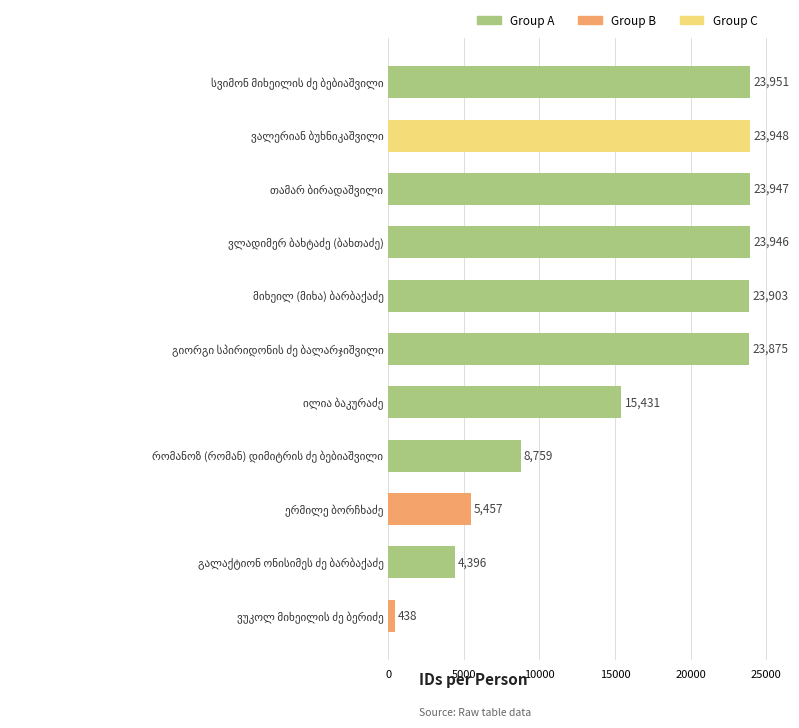

What is the sum of all values?

178051